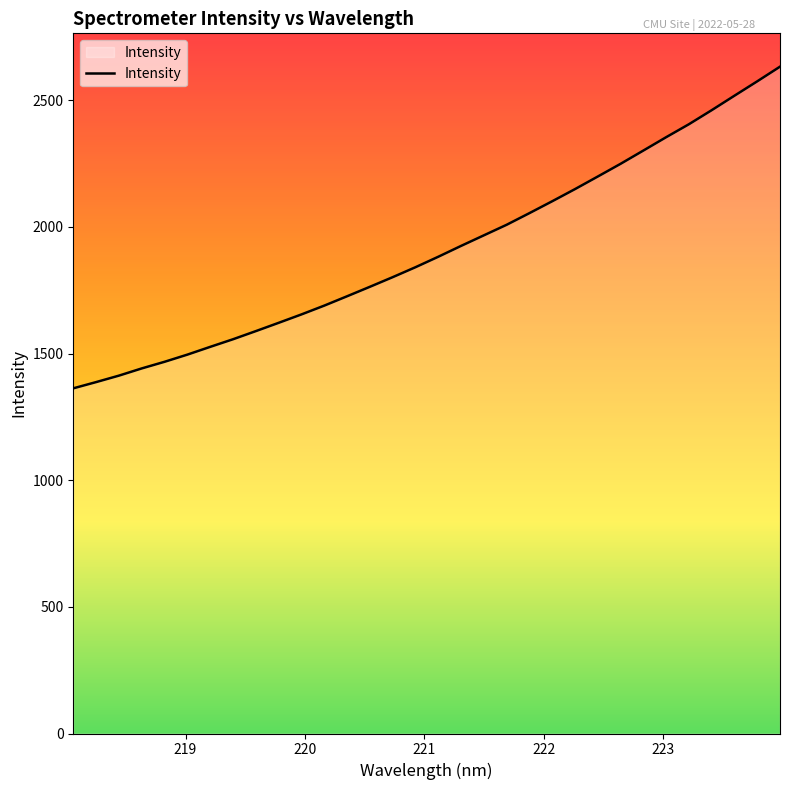

What is the minimum value shown in the chart?

1362.6